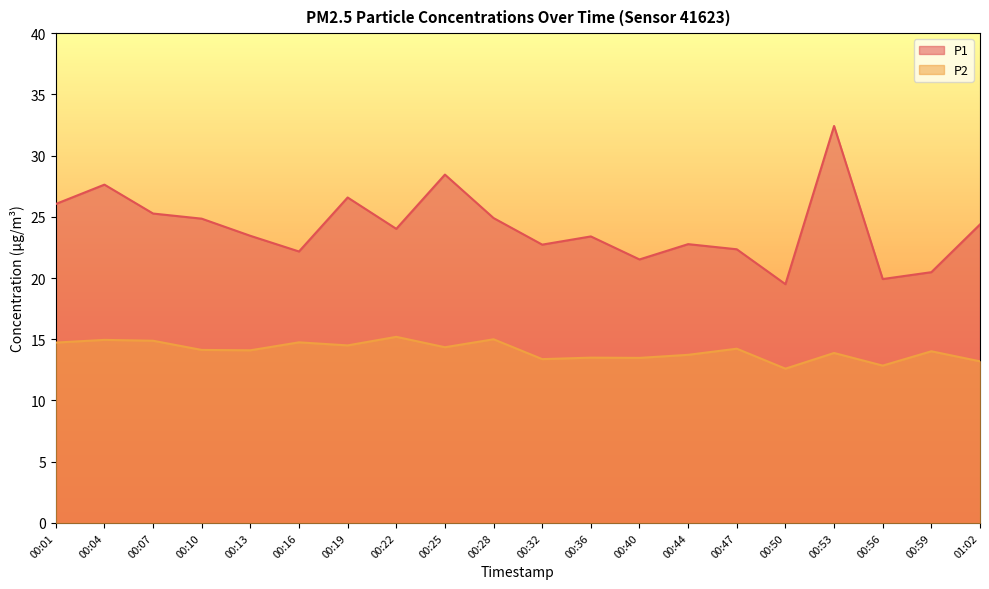

True or false: P2 has more than 1 points higher than both neighbors.

True